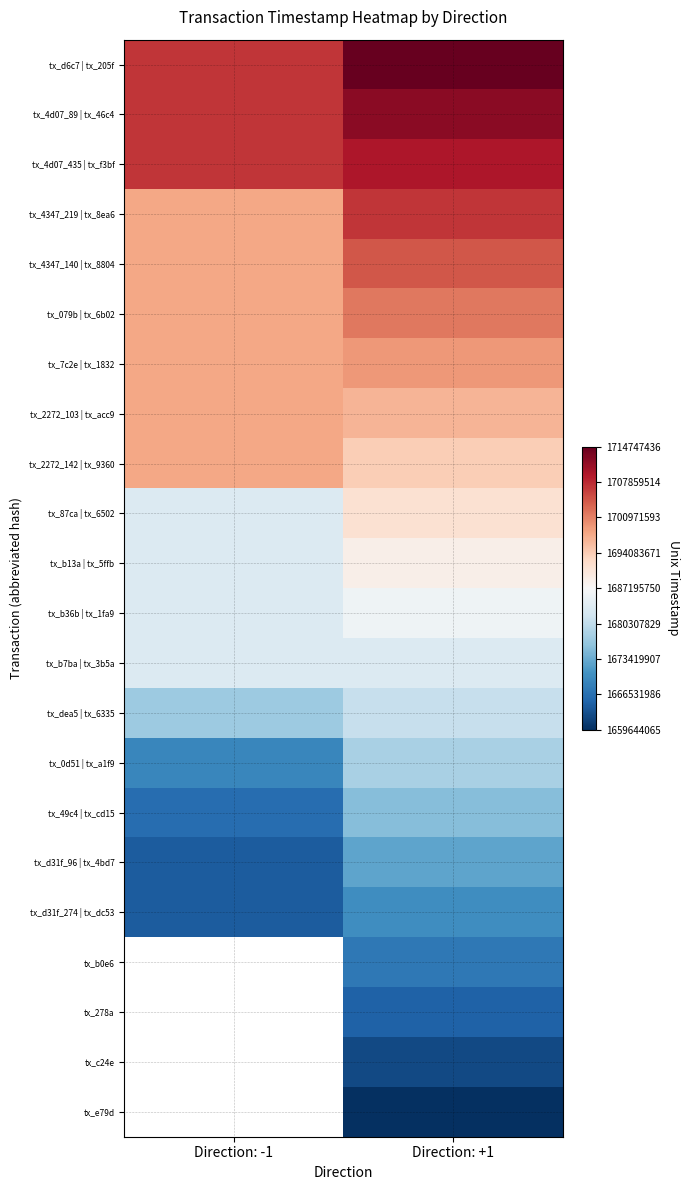

List the labels in order of tx_2272_142 | tx_9360 value, smallest first.

Direction: +1, Direction: -1